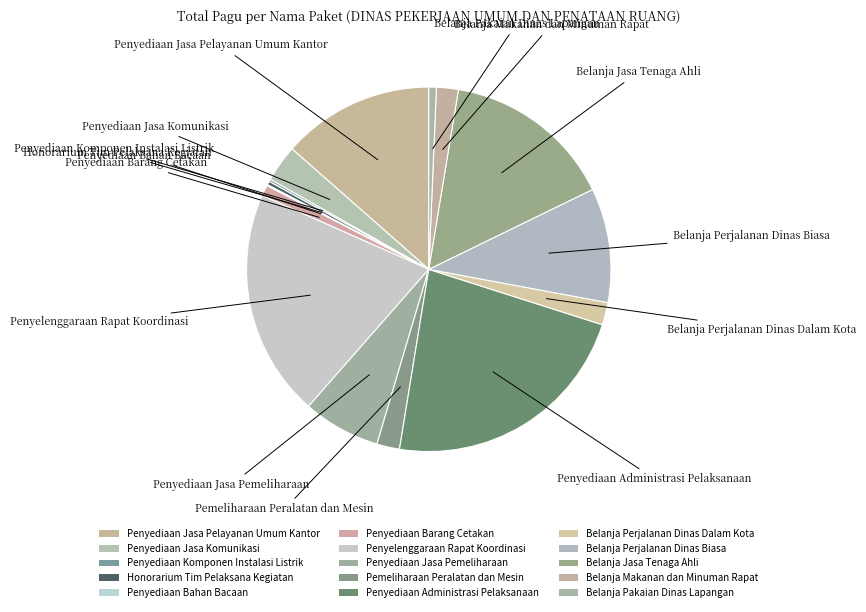

Is the sum of Belanja Pakaian Dinas Lapangan and Penyediaan Jasa Pemeliharaan greater than half?

No